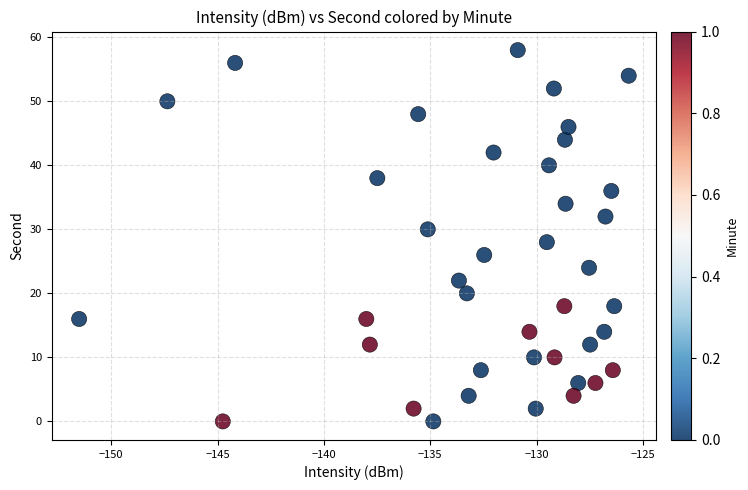

What is the range of Y values (max minus min)?

58